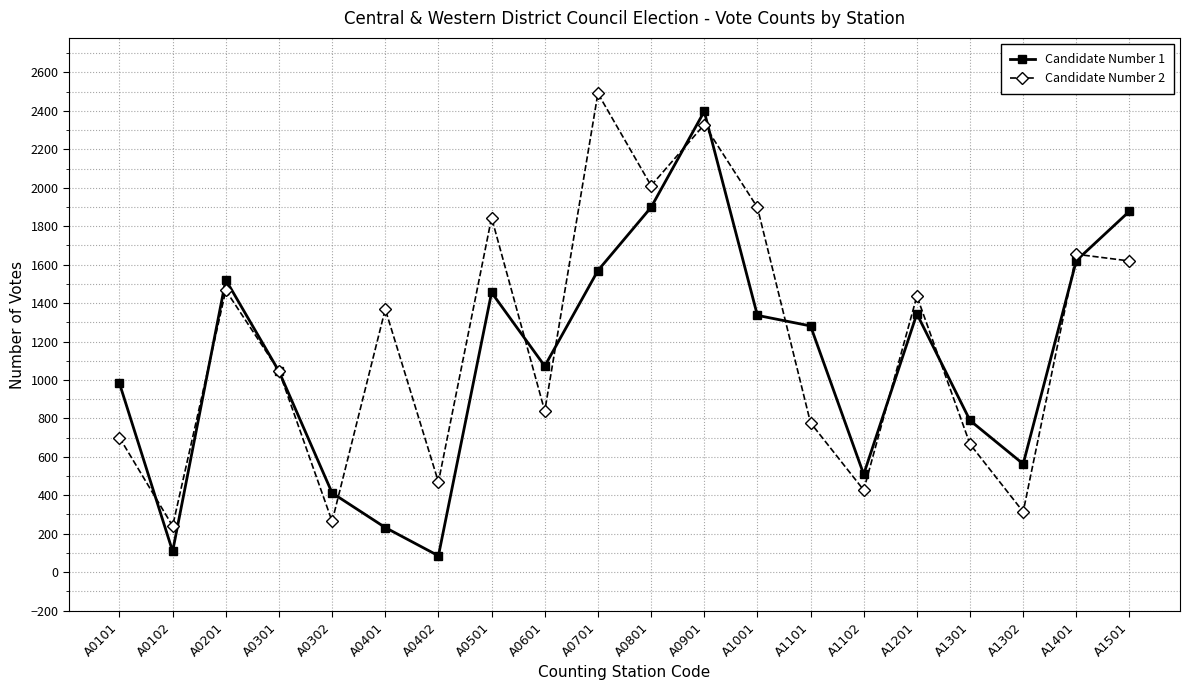

List the series in order of their overall mean, lowest first.

Candidate Number 1, Candidate Number 2